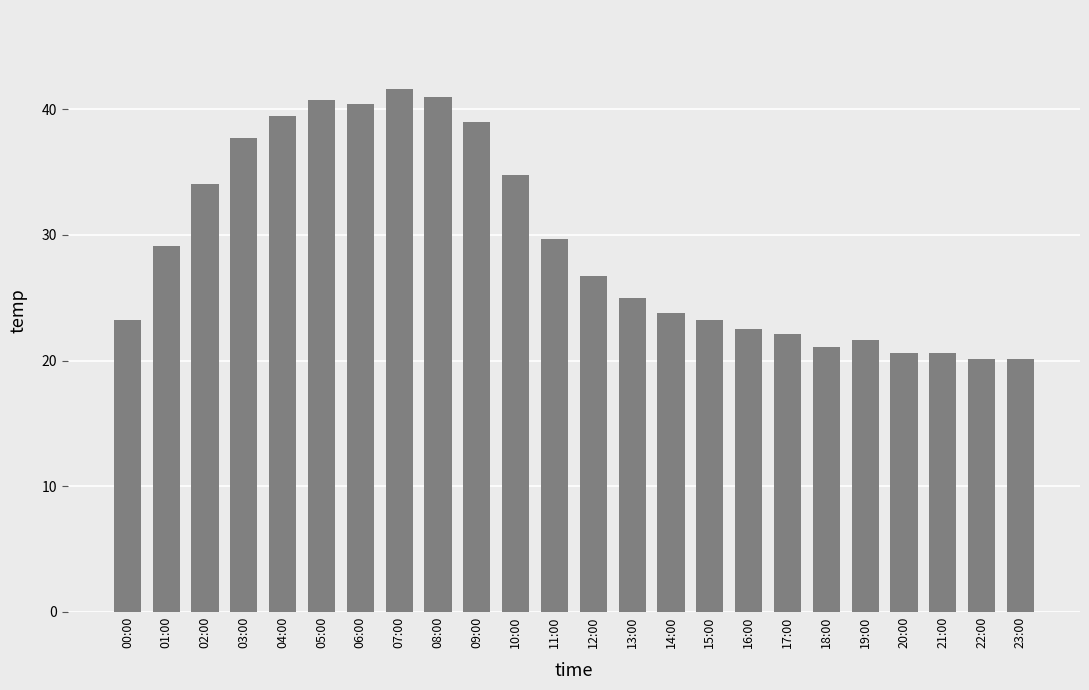

Read the value at 16:00.

22.5